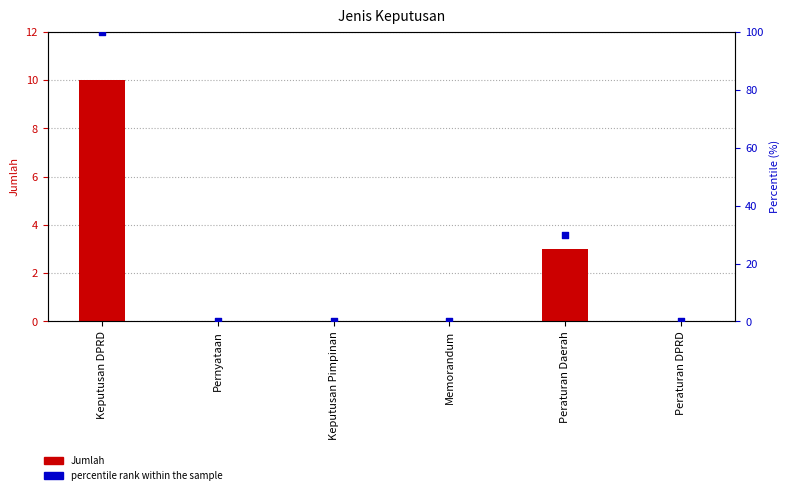

Which series has the largest total across all categories?

percentile rank within the sample